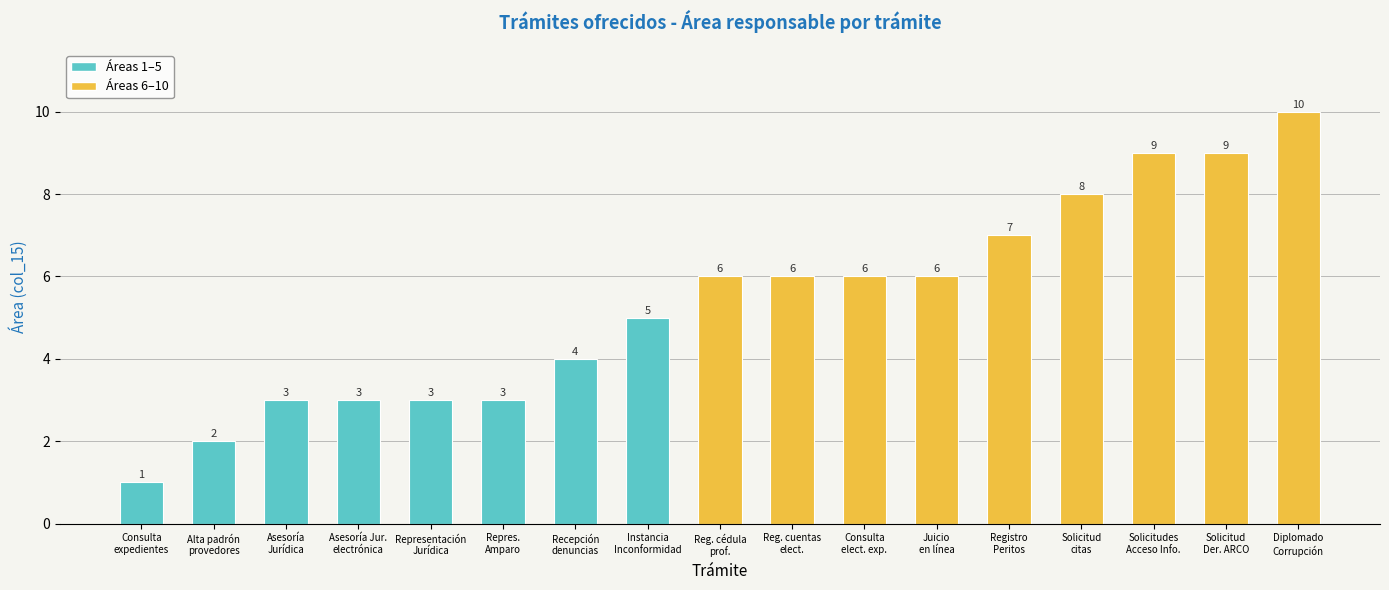

What is the label of the 17th bar from the right?

Consulta
expedientes